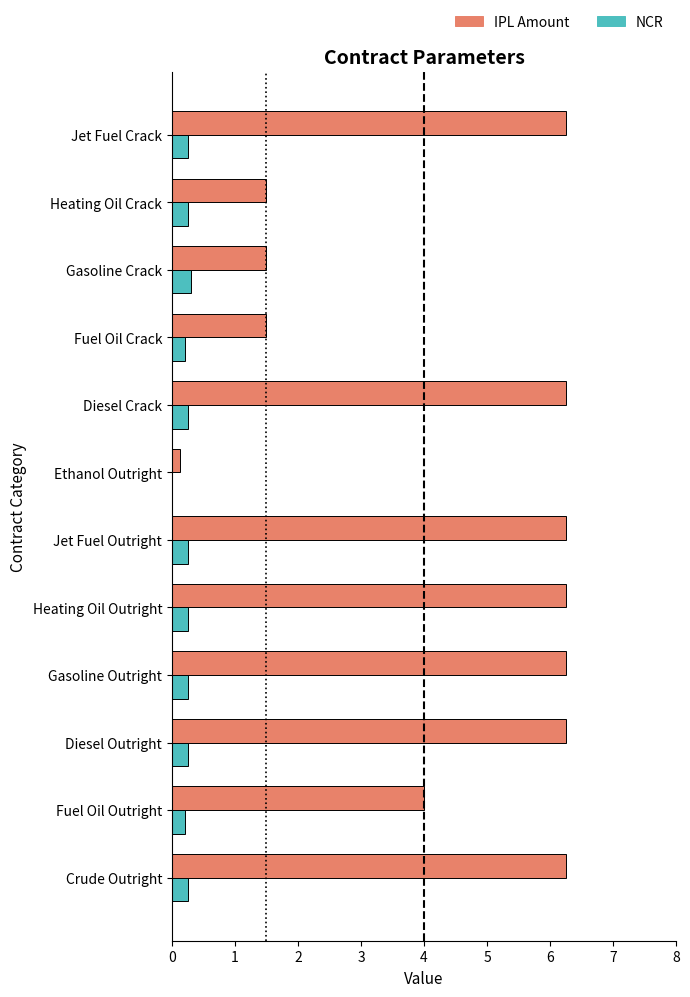

Where is IPL Amount nearest to the value 3?

Fuel Oil Outright